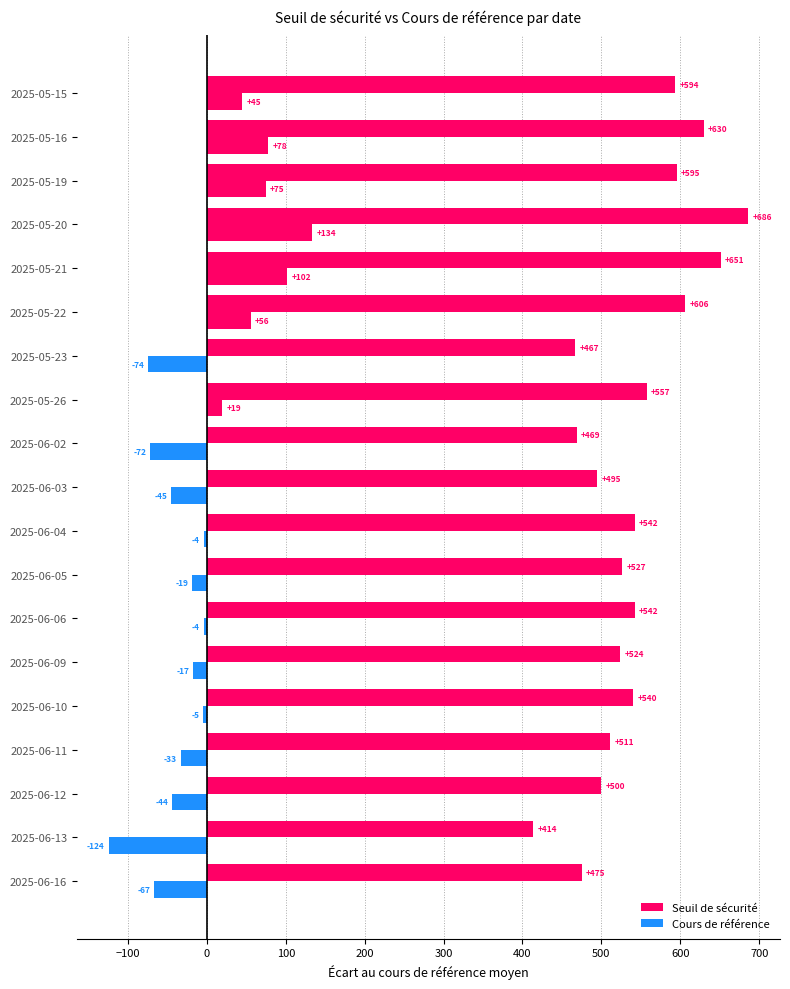

What is the greatest value displayed?

685.9